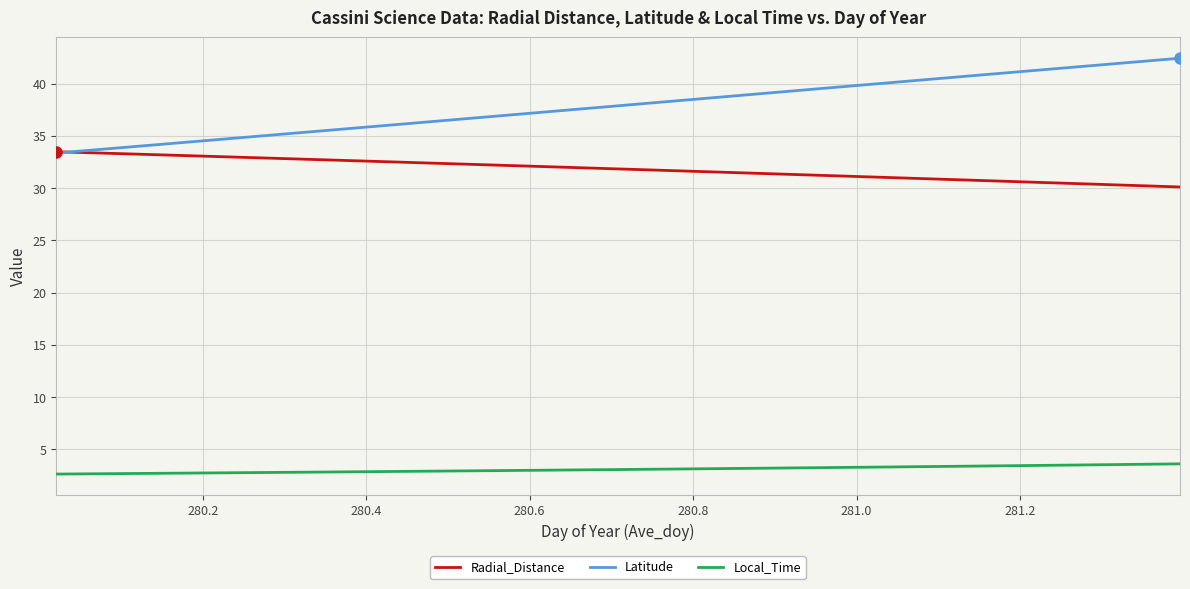

What is the average value of the Latitude series?

37.9